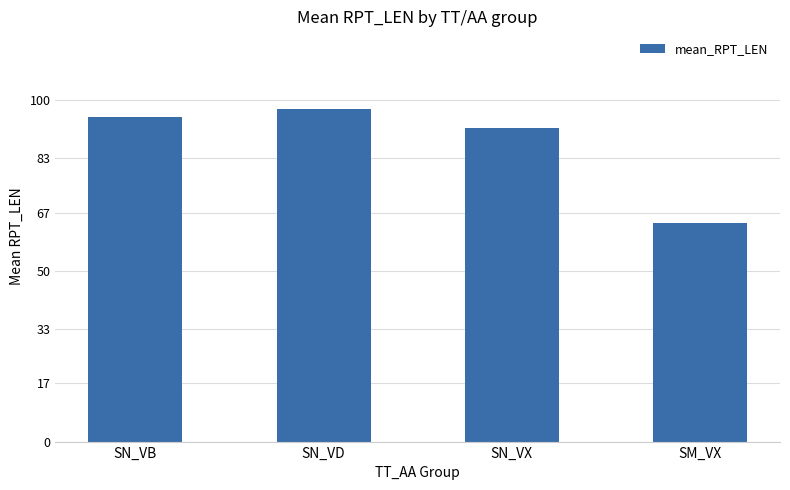

Is it true that the value at SN_VB is 95.0?

True